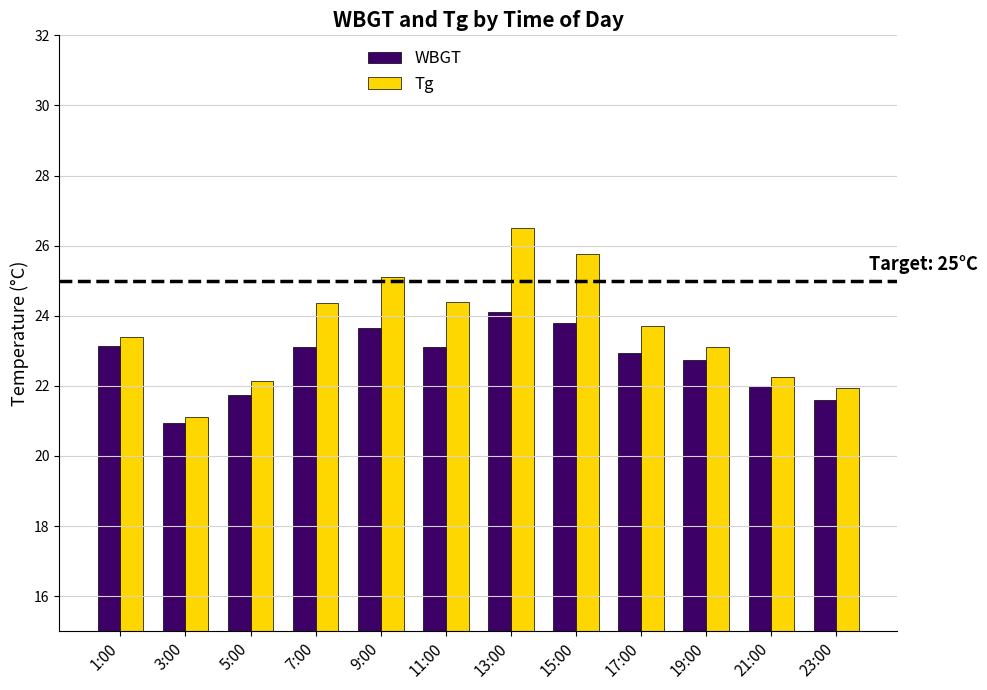

List the series in order of their overall mean, lowest first.

WBGT, Tg